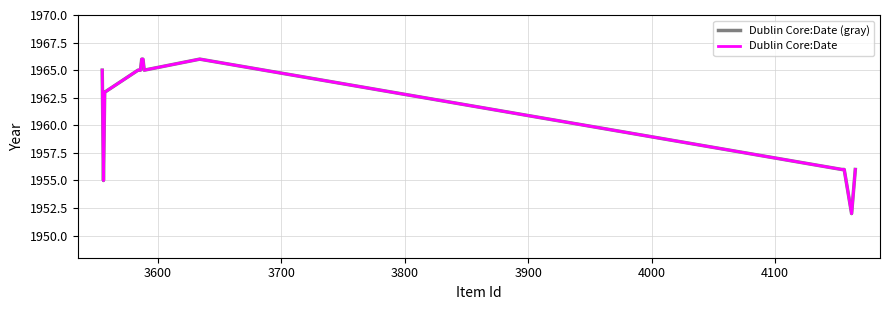

Which series has the largest total across all categories?

Dublin Core:Date (gray)